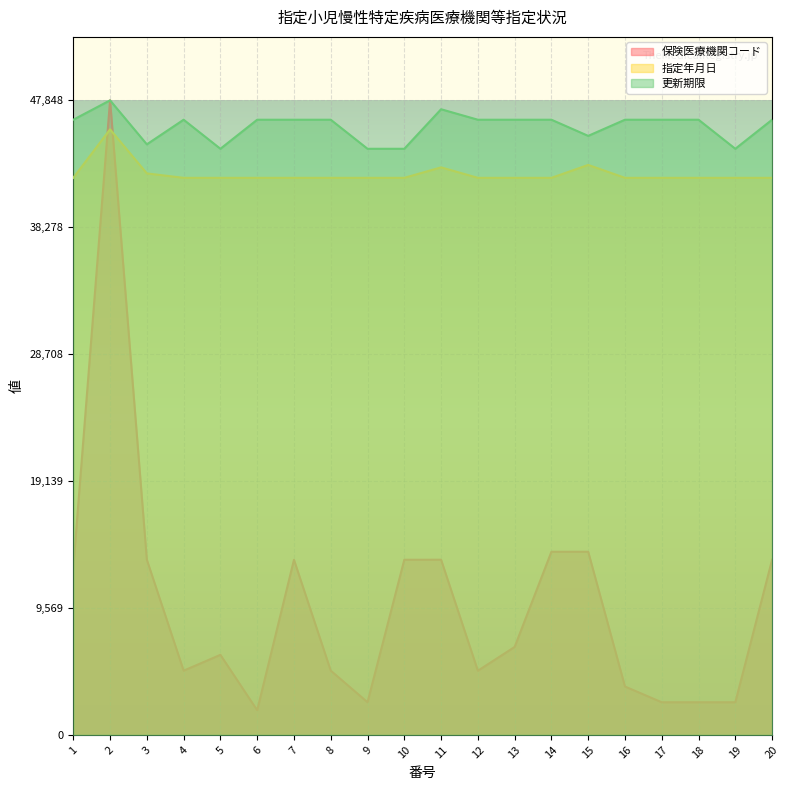

How many distinct data groups are displayed?

3